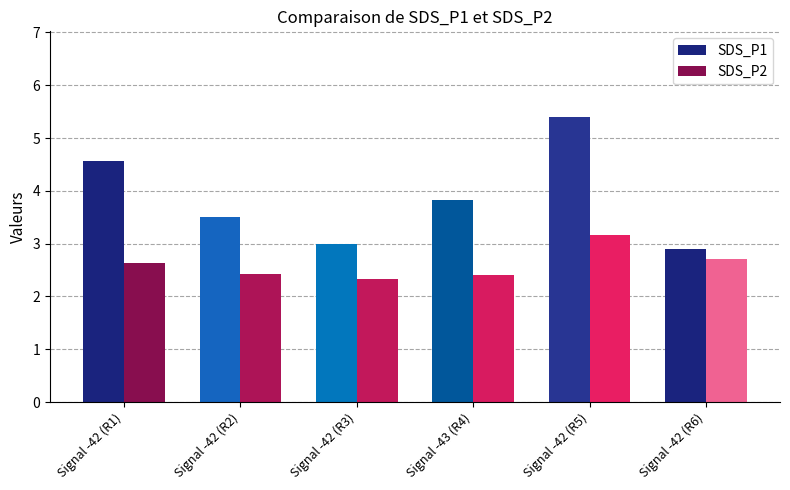

Between Signal -43 (R4) and Signal -42 (R6), which series saw the biggest shift?

SDS_P1